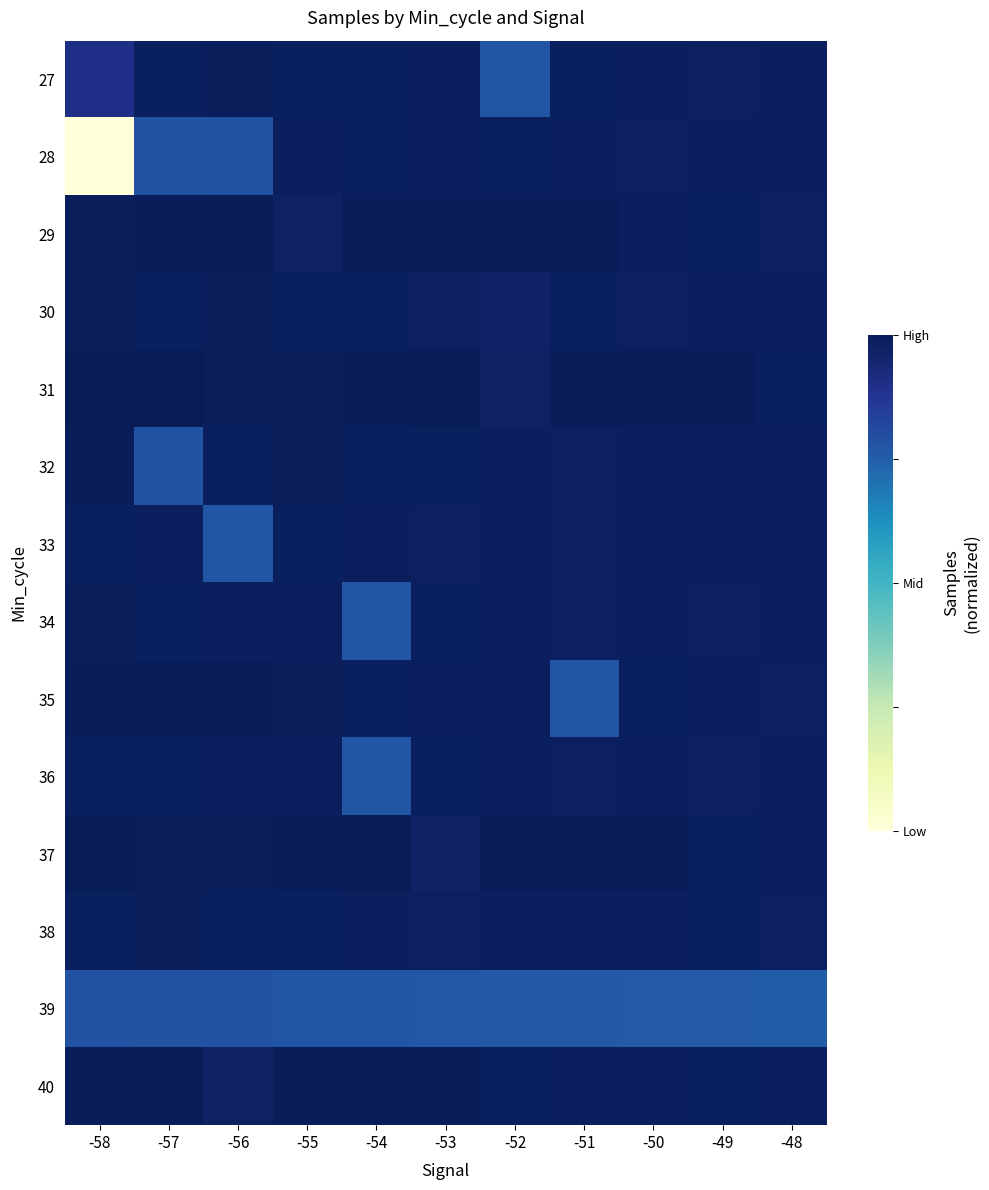

Which has a higher value, -57 or -54?

-54